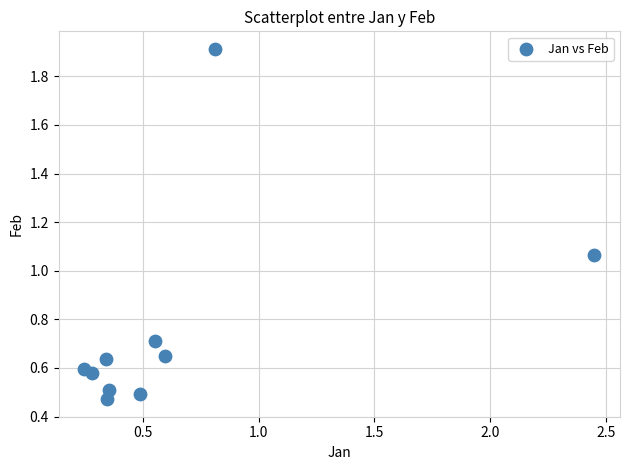

What is the average Y value?

0.8